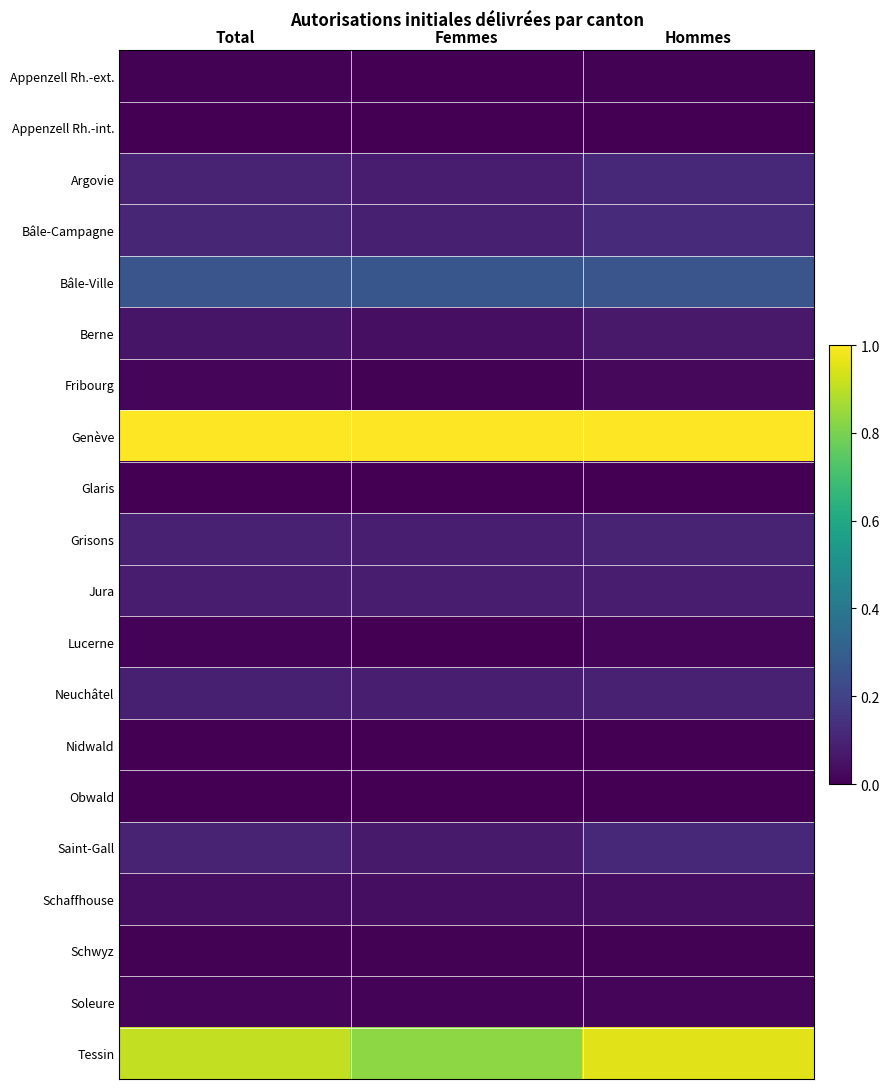

What is the difference between the highest and lowest values at Total?

1.0